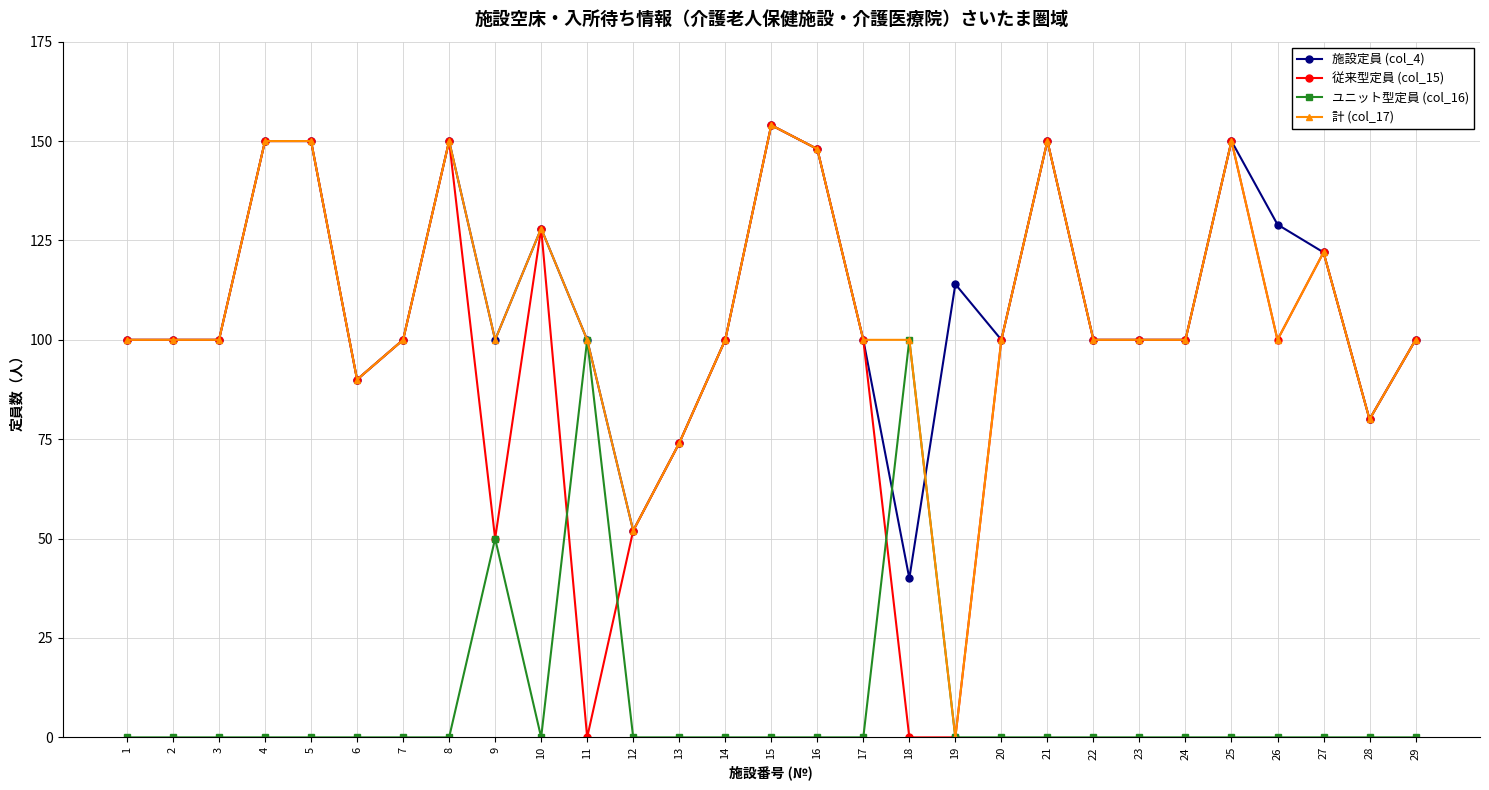

Is this an area chart (filled region under the line)?

No